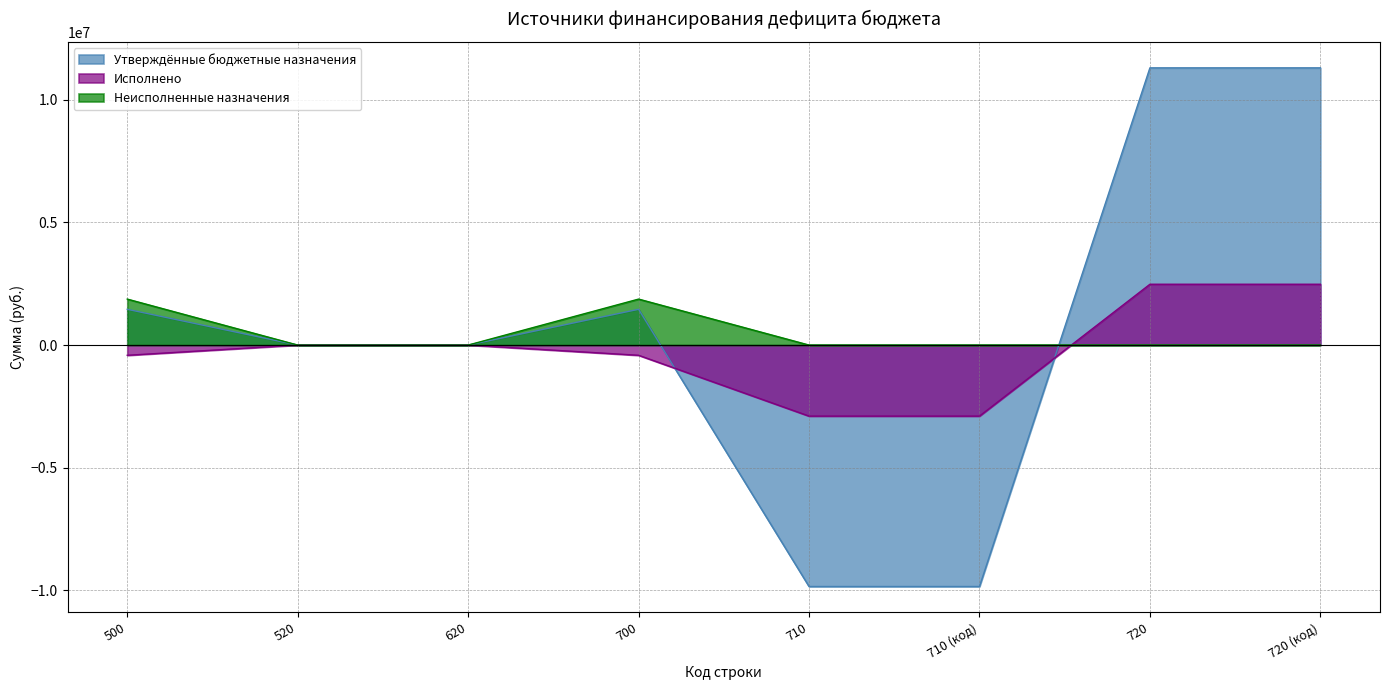

How many interior local peaks does the Утверждённые бюджетные назначения series have?

1